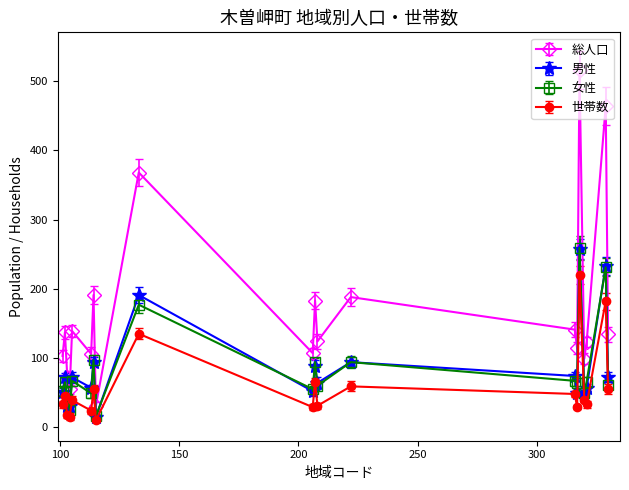

At how many categories does at least one series exceed 275?

3